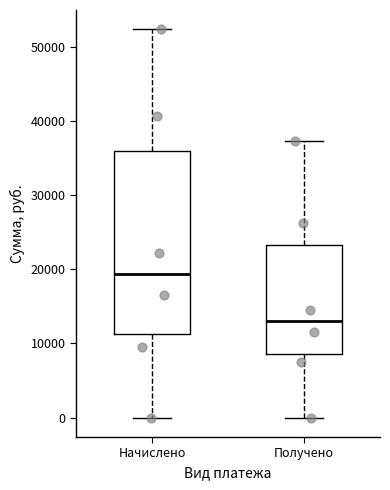

Comparing the boxes themselves (not the whiskers), which one is the tallest?

Начислено